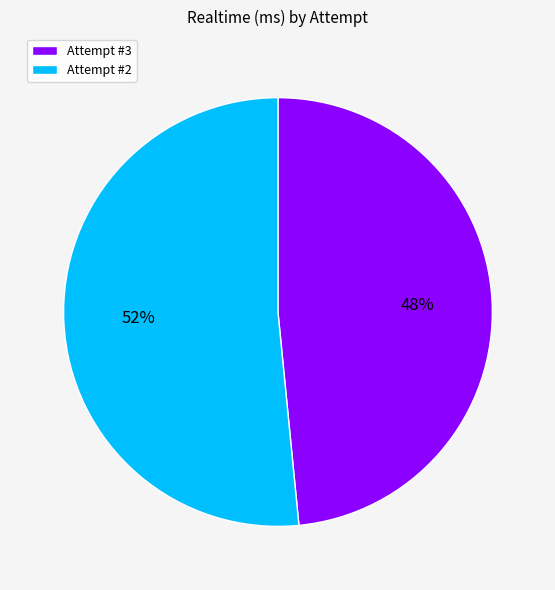

Between Attempt #2 and Attempt #3, which is larger?

Attempt #2